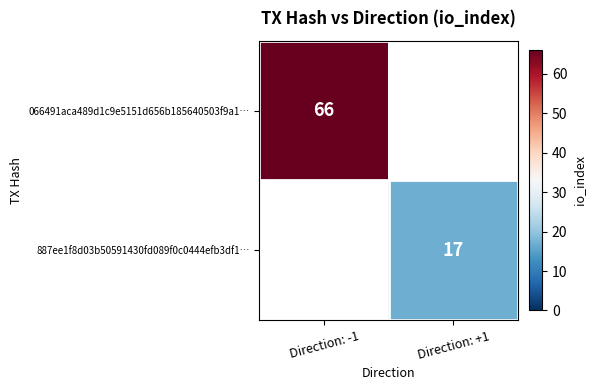

True or false: 887ee1f8d03b50591430fd089f0c0444efb3df1… has a value of 17 at Direction: +1.

True